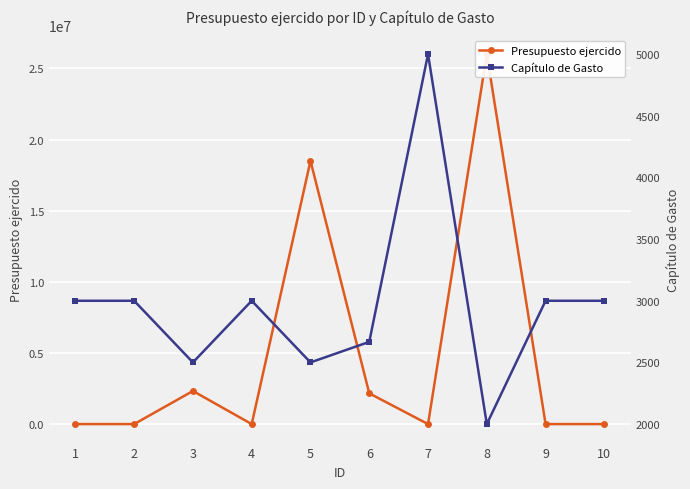

True or false: Capítulo de Gasto and Presupuesto ejercido intersect in this chart.

True